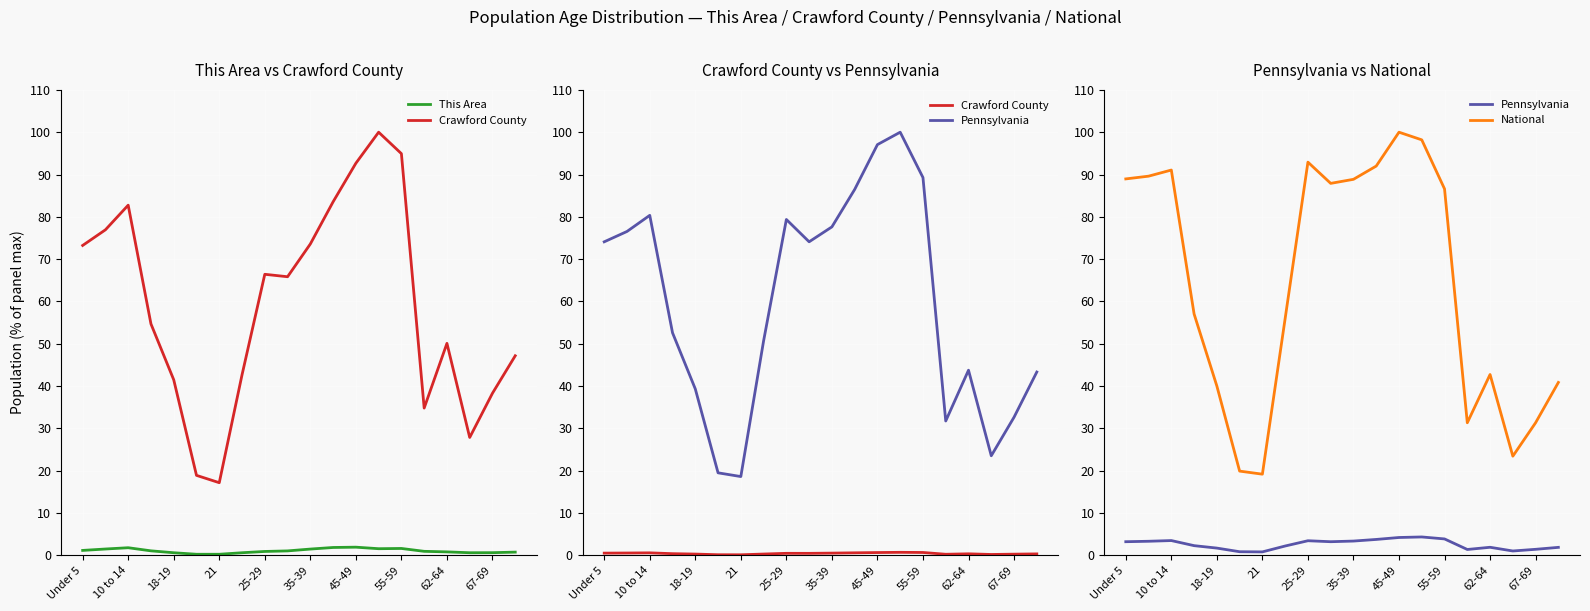

How many categories are shown in the chart?

20